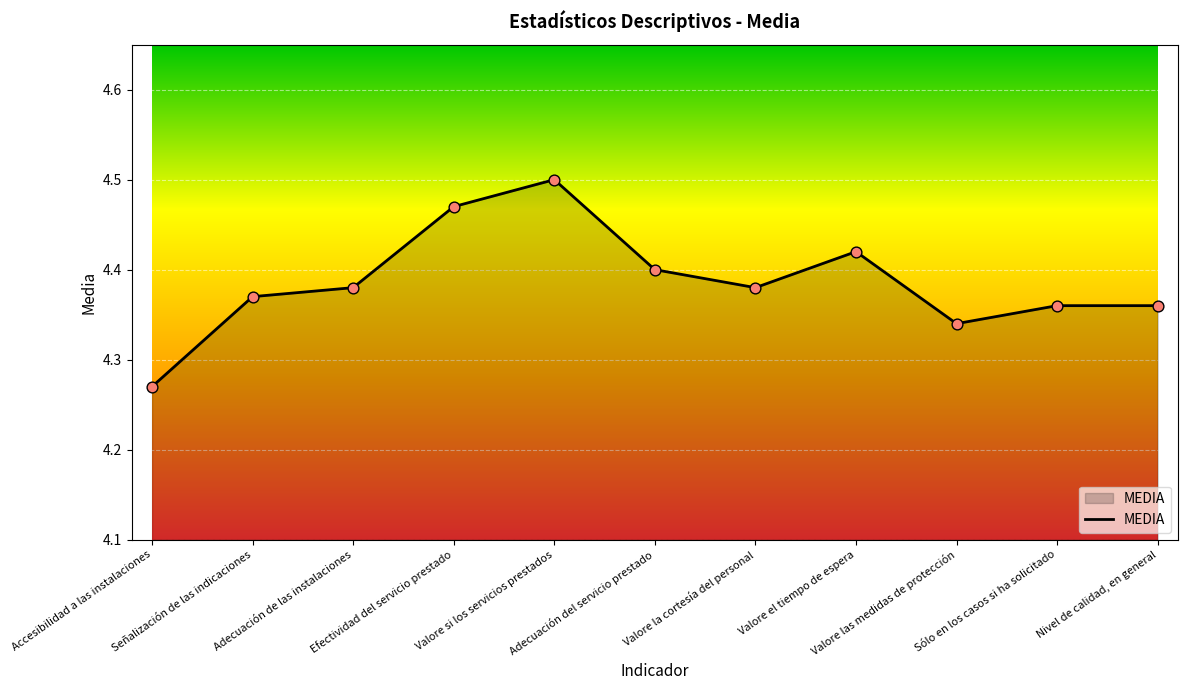

What is the ratio of the value at Adecuación del servicio prestado to the value at Adecuación de las instalaciones?

1.0